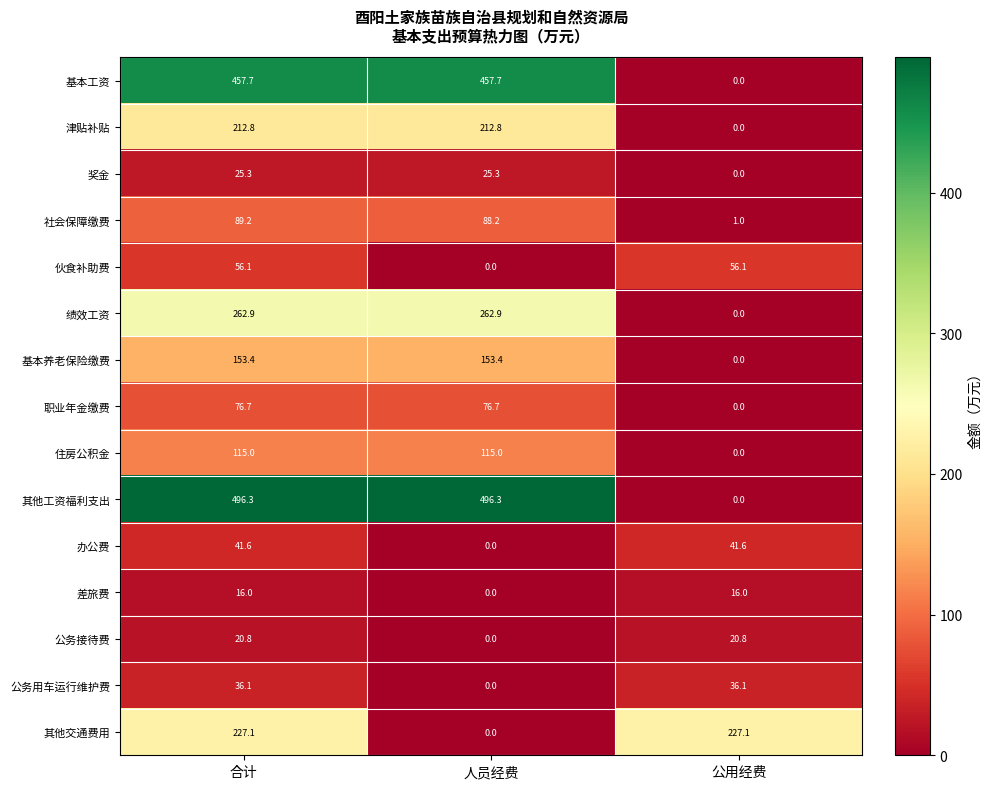

The value of 职业年金缴费 at 人员经费 is 49.7. True or false?

False